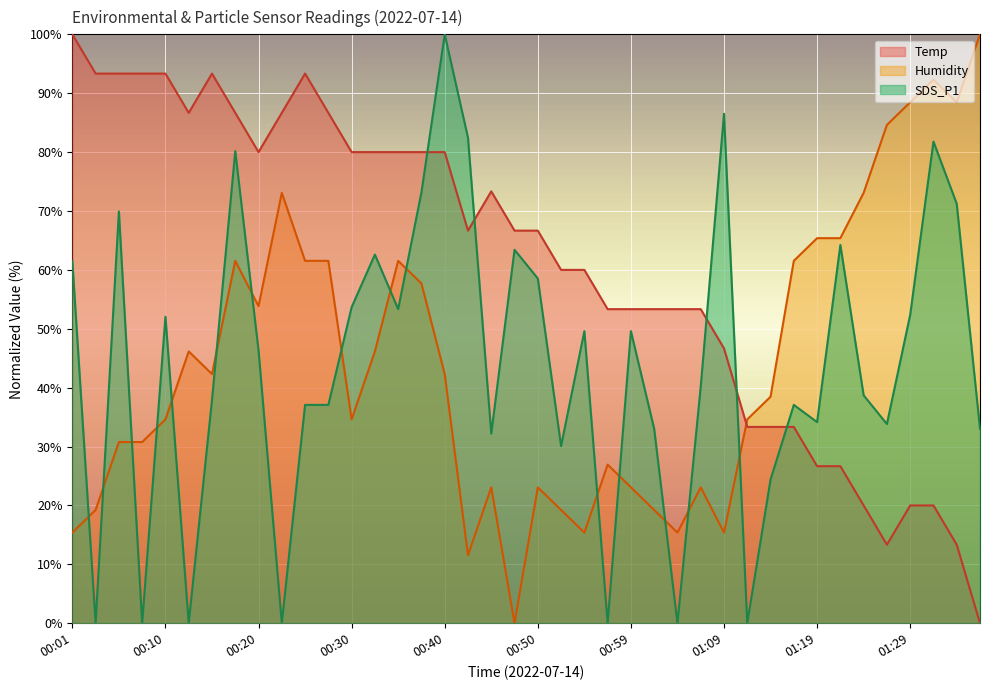

Where do Temp and SDS_P1 first cross each other?

00:37 and 00:40